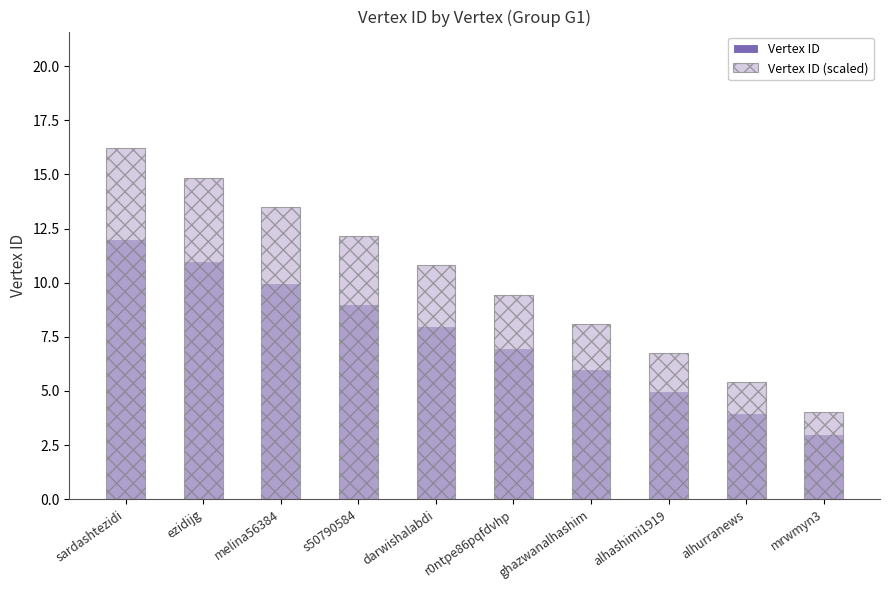

How many distinct data groups are displayed?

2